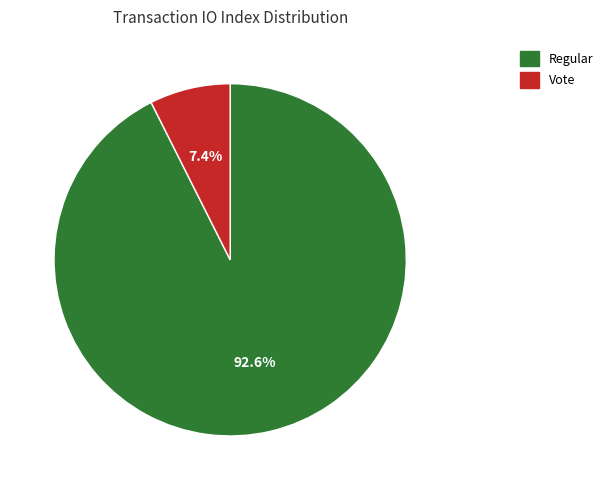

The Vote slice represents 1% of the pie. True or false?

False